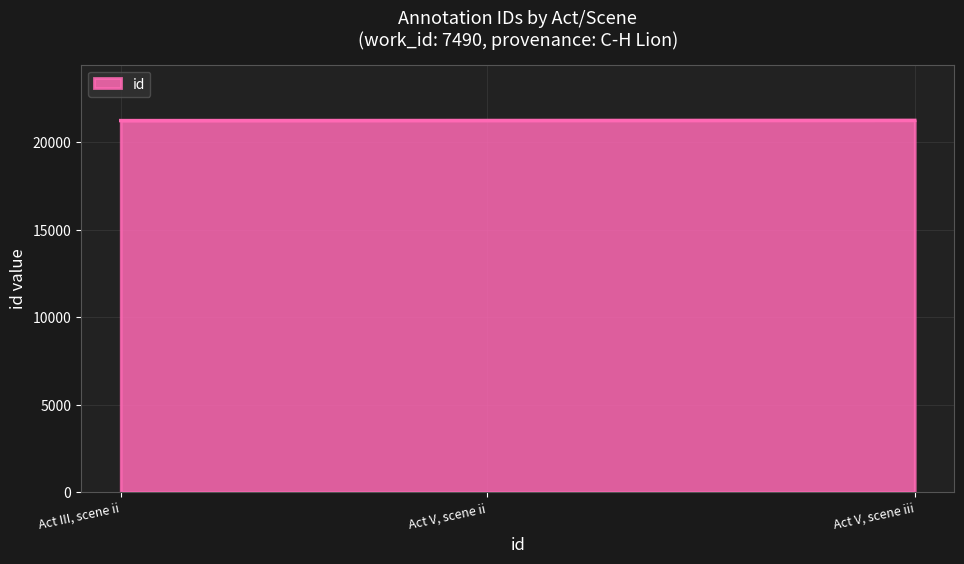

What is the maximum value shown in the chart?

21263